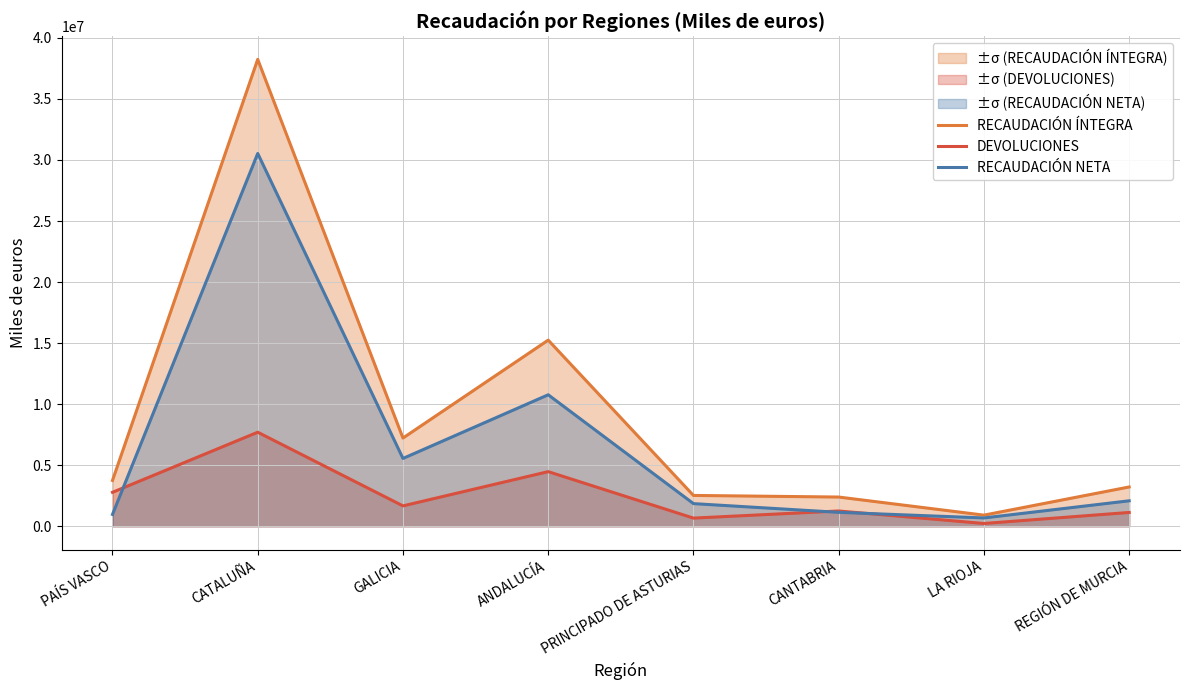

At which category does the chart reach its peak across all series?

CATALUÑA